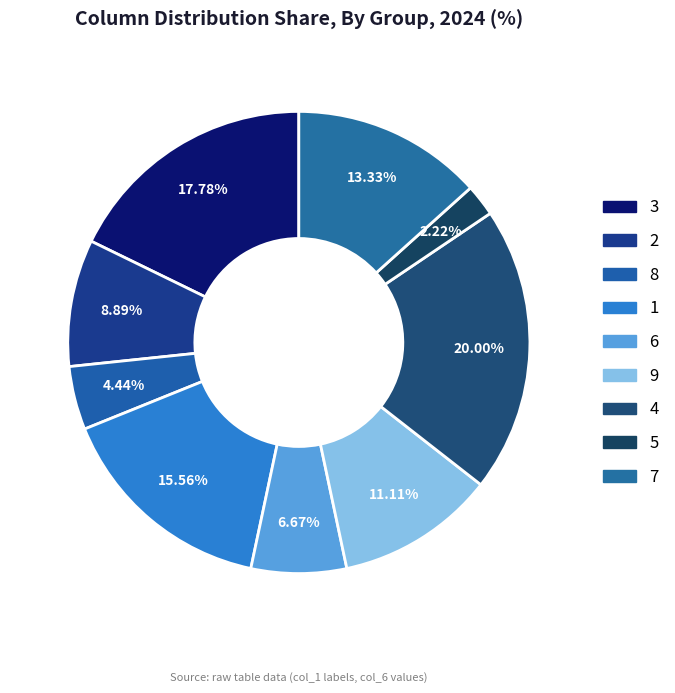

Is there any slice that represents more than half of the pie?

No